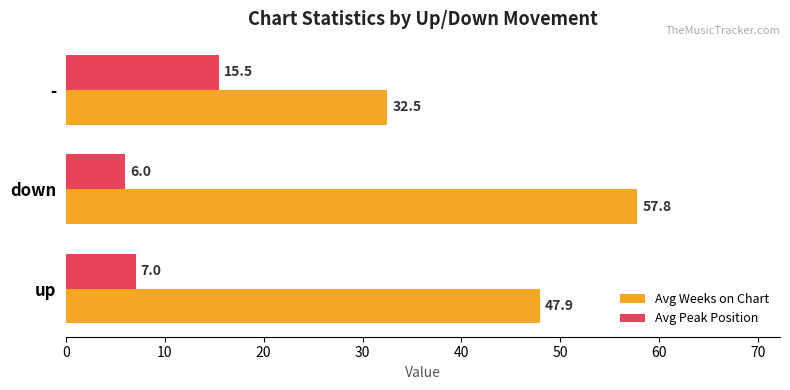

At which category is the sum across all series the highest?

down